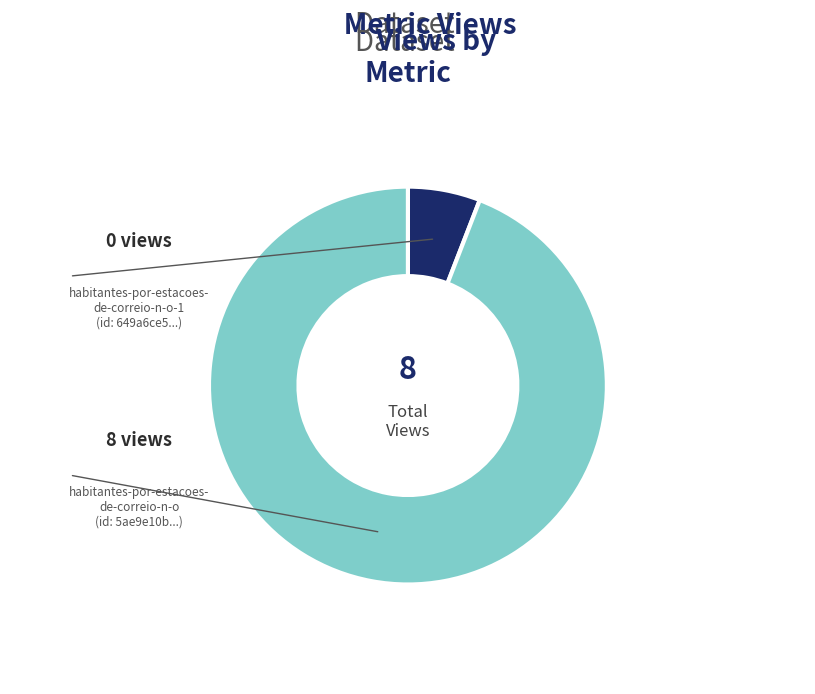

Is there a majority slice in this chart?

Yes